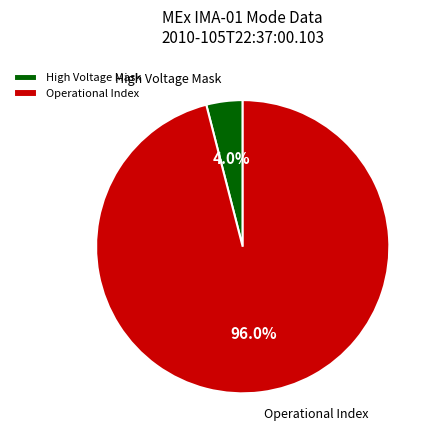

Is there a majority slice in this chart?

Yes